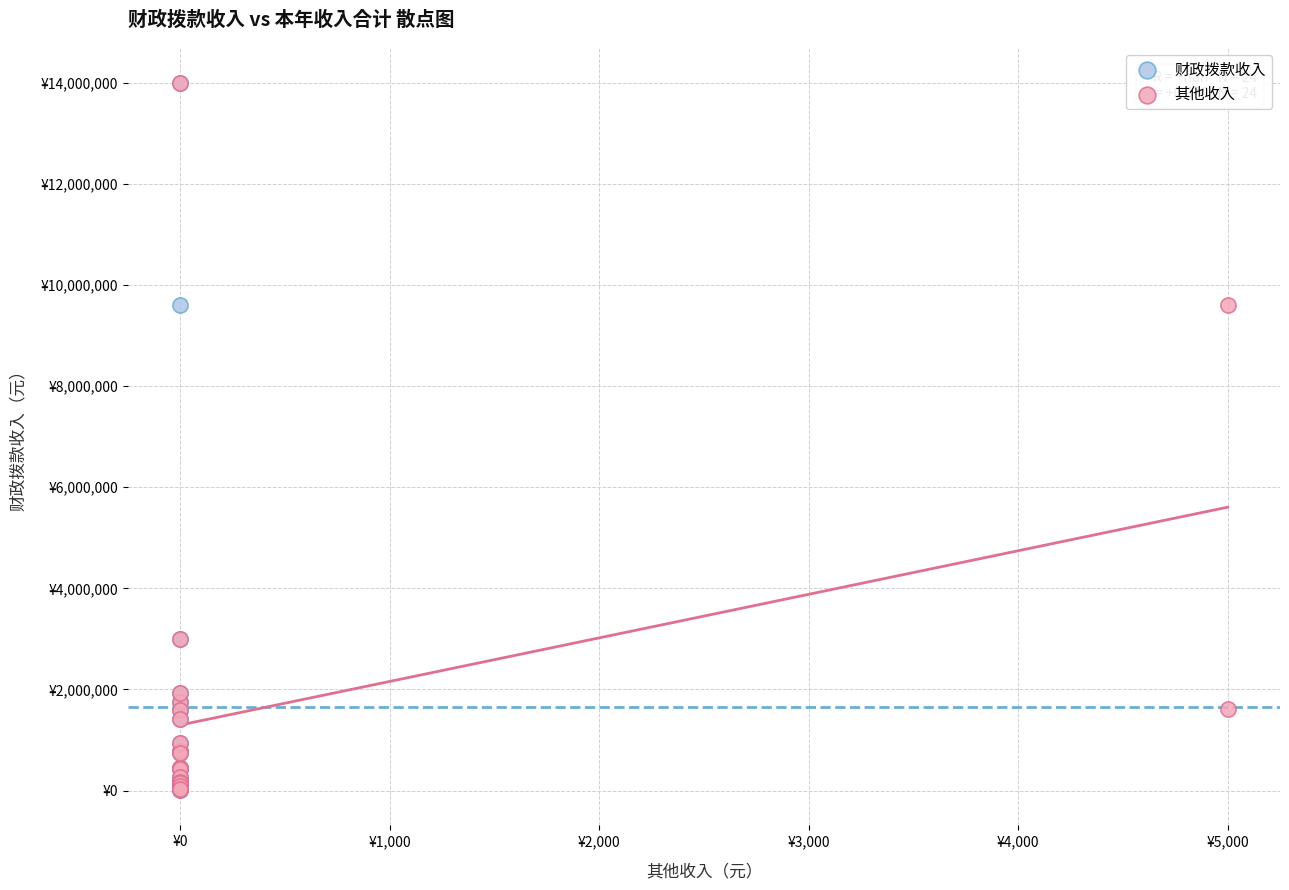

What are all the series names shown in the legend?

财政拨款收入, 其他收入